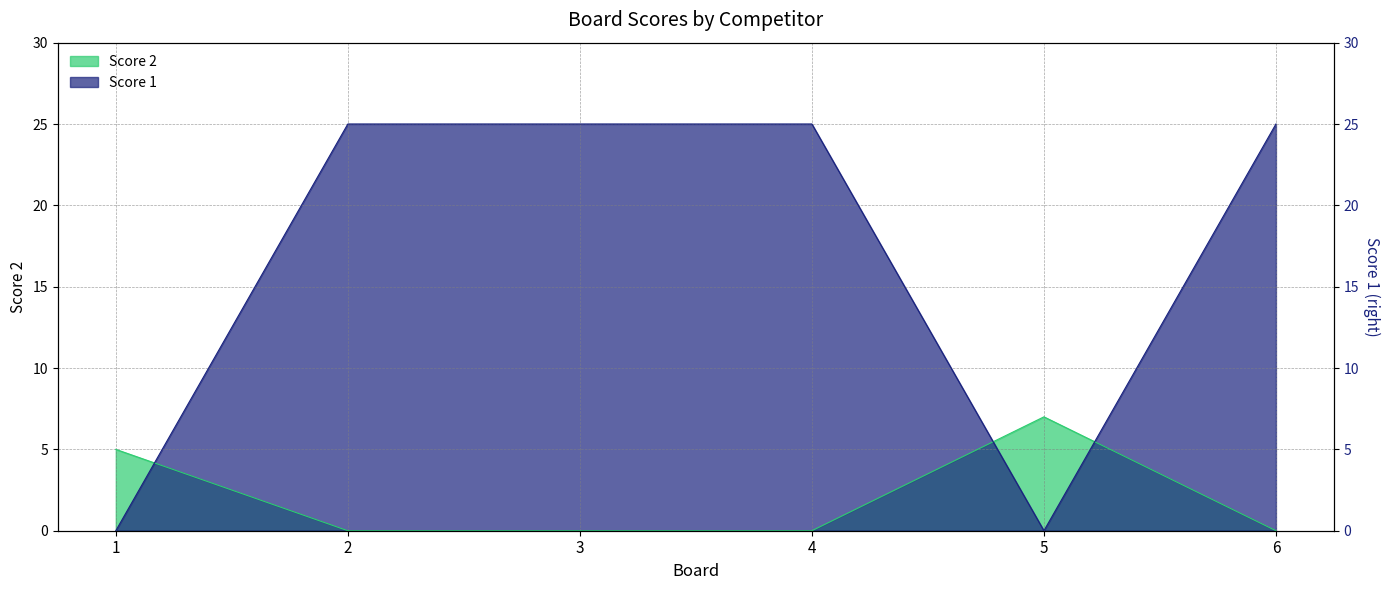

After their last crossing, which series has the higher values: Score 1 or Score 2?

Score 1